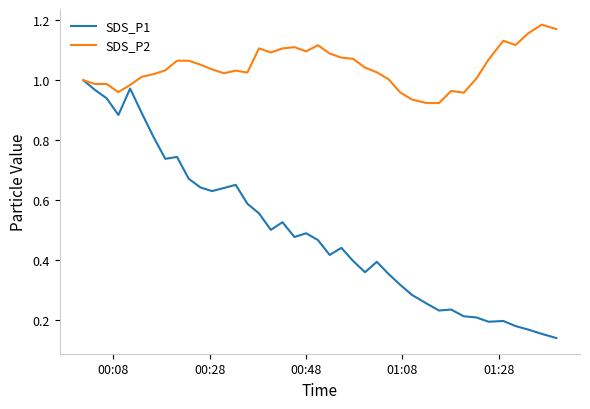

Rank the series by their average value, from highest to lowest.

SDS_P2, SDS_P1